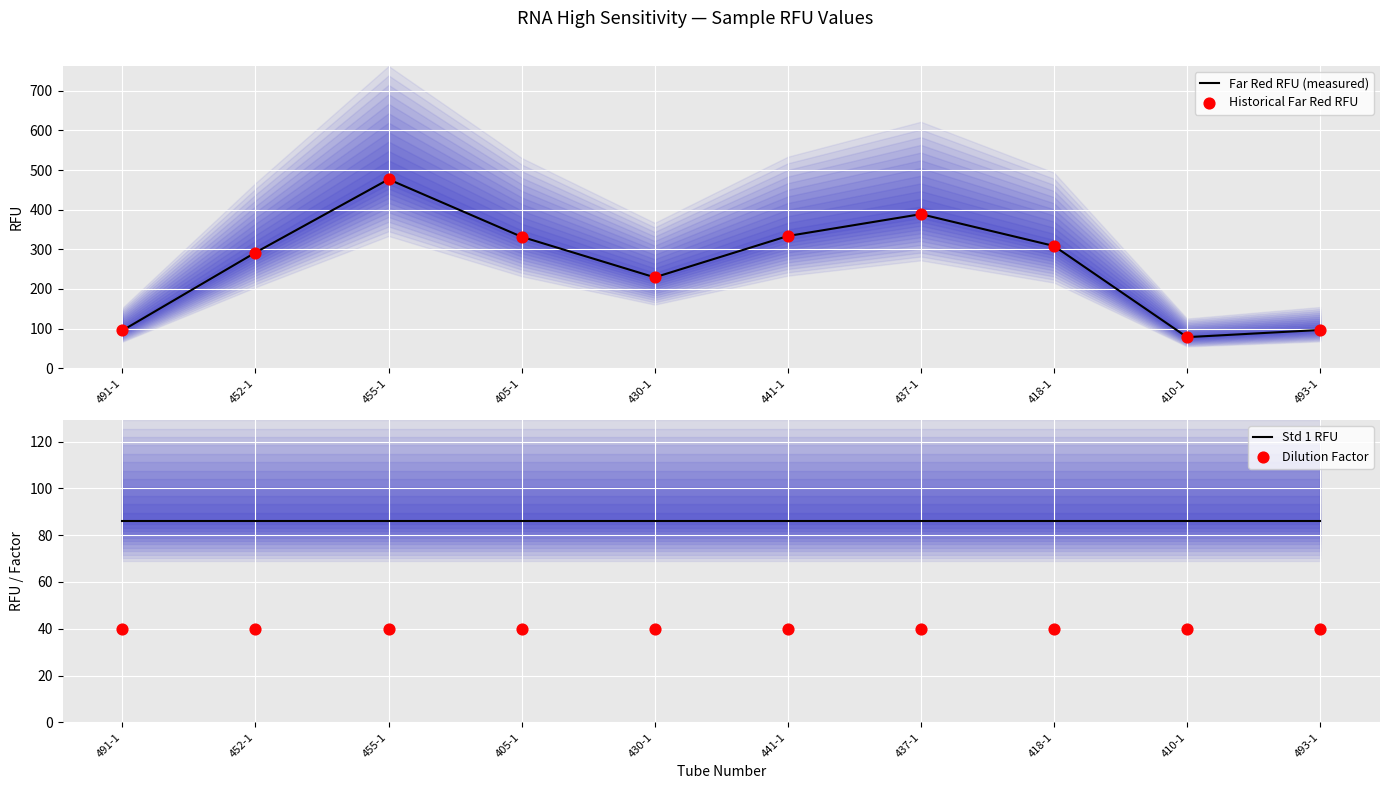

At which category is the sum across all series the highest?

455-1